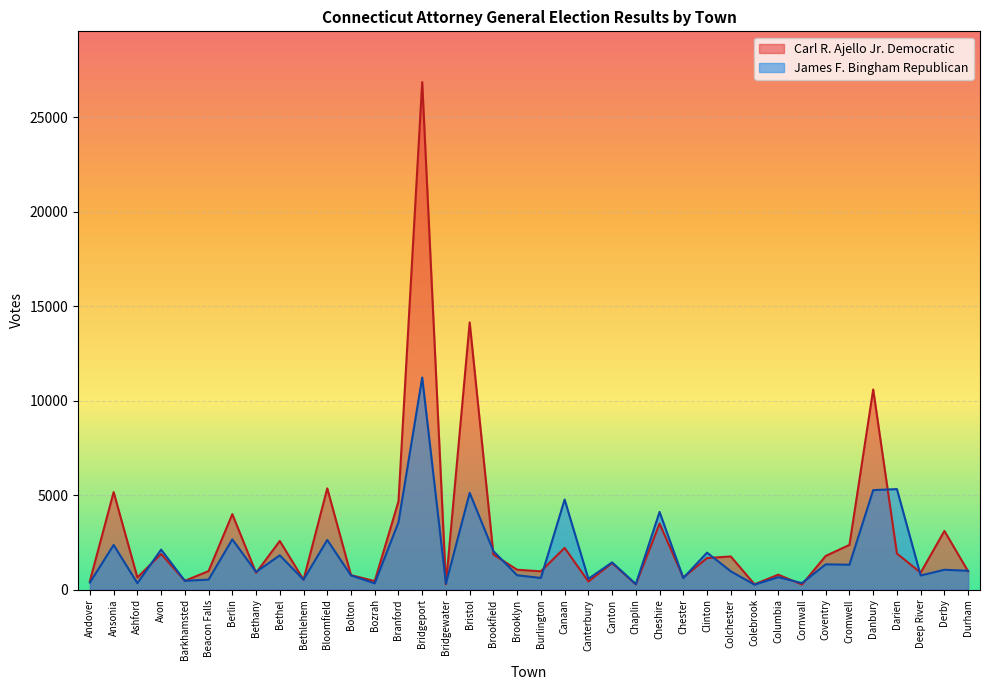

Reading right to left, extract all data points from this chart.

Carl R. Ajello Jr. Democratic: Durham=965	Derby=3105	Deep River=897	Darien=1909	Danbury=10593	Cromwell=2367	Coventry=1783	Cornwall=267	Columbia=791	Colebrook=280	Colchester=1755	Clinton=1670	Chester=640	Cheshire=3493	Chaplin=278	Canton=1403	Canterbury=429	Canaan=2209	Burlington=968	Brooklyn=1052	Brookfield=1856	Bristol=14147	Bridgewater=282	Bridgeport=26869	Branford=4671	Bozrah=452	Bolton=765	Bloomfield=5360	Bethlehem=520	Bethel=2574	Bethany=885	Berlin=3994	Beacon Falls=981	Barkhamsted=466	Avon=1887	Ashford=643	Ansonia=5162	Andover=455
James F. Bingham Republican: Durham=995	Derby=1050	Deep River=746	Darien=5320	Danbury=5267	Cromwell=1317	Coventry=1337	Cornwall=344	Columbia=659	Colebrook=259	Colchester=969	Clinton=1956	Chester=612	Cheshire=4111	Chaplin=291	Canton=1440	Canterbury=568	Canaan=4769	Burlington=616	Brooklyn=758	Brookfield=2038	Bristol=5121	Bridgewater=315	Bridgeport=11226	Branford=3568	Bozrah=331	Bolton=749	Bloomfield=2629	Bethlehem=527	Bethel=1812	Bethany=936	Berlin=2658	Beacon Falls=529	Barkhamsted=465	Avon=2117	Ashford=340	Ansonia=2363	Andover=373